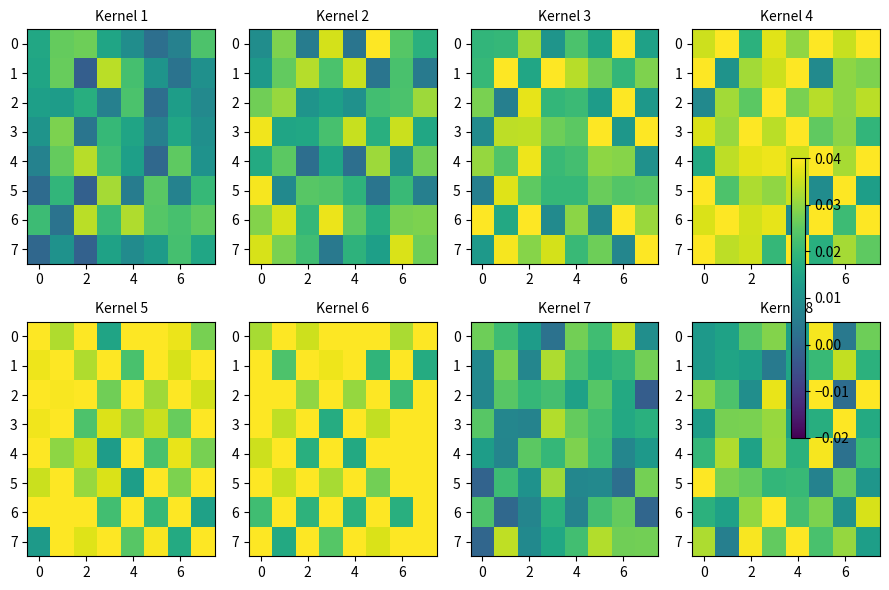

At which category does the chart reach its minimum across all series?

6